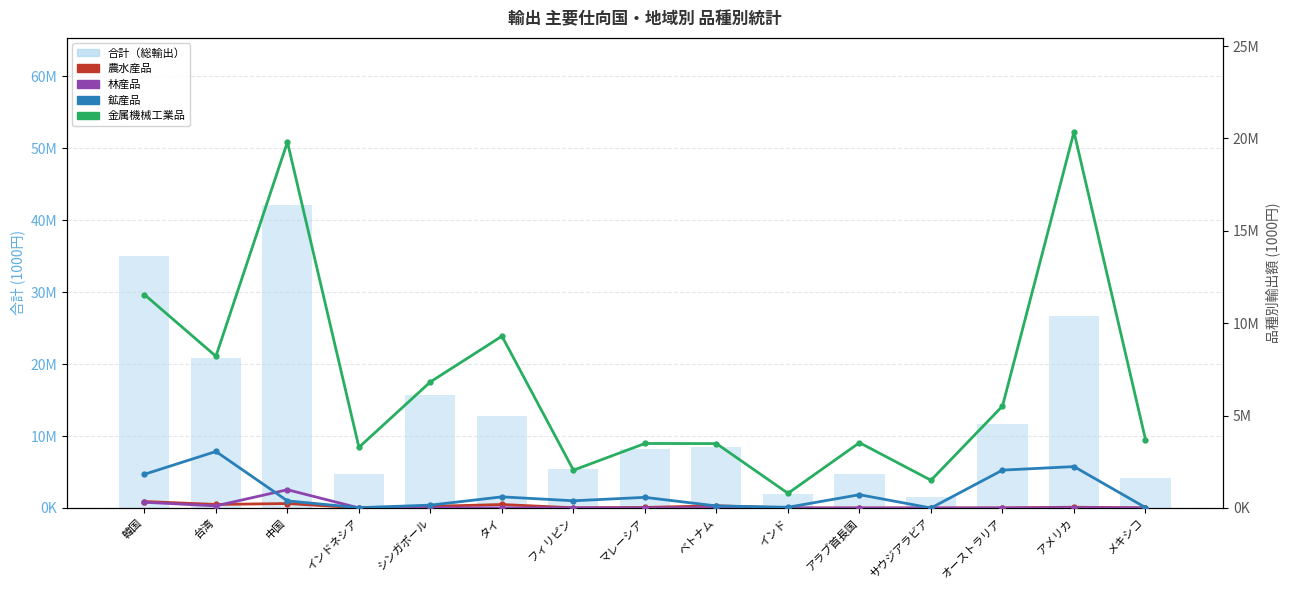

The 林産品 series shows 22545 at アメリカ. True or false?

True